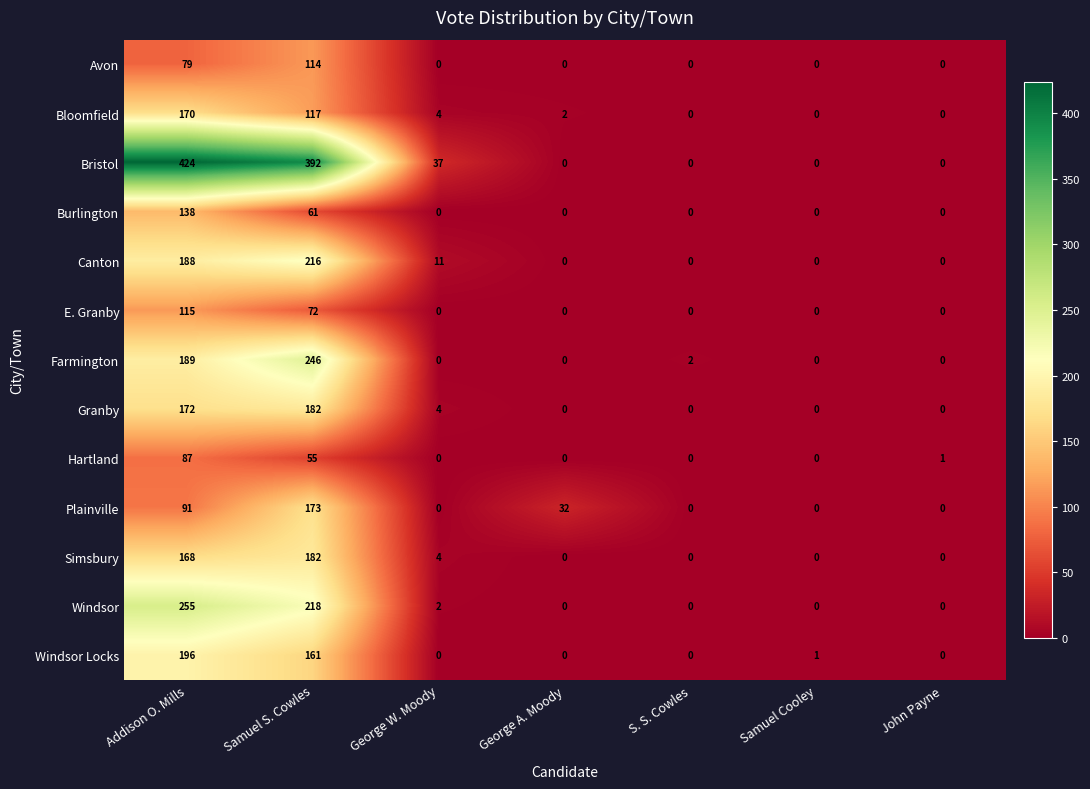

At which category is the sum across all series the highest?

Addison O. Mills